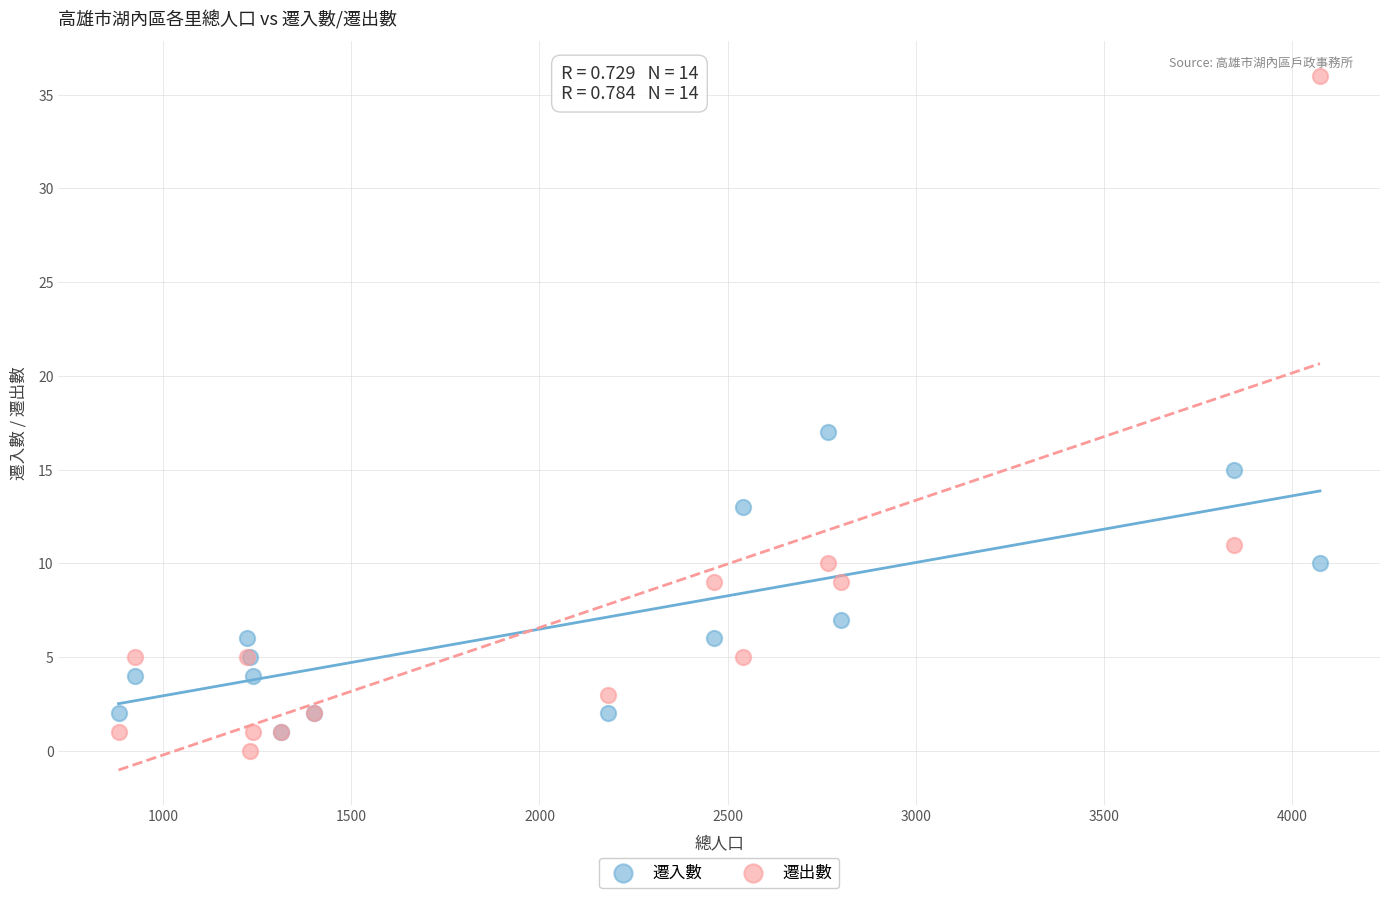

Which series has the widest spread of Y values?

遷出數